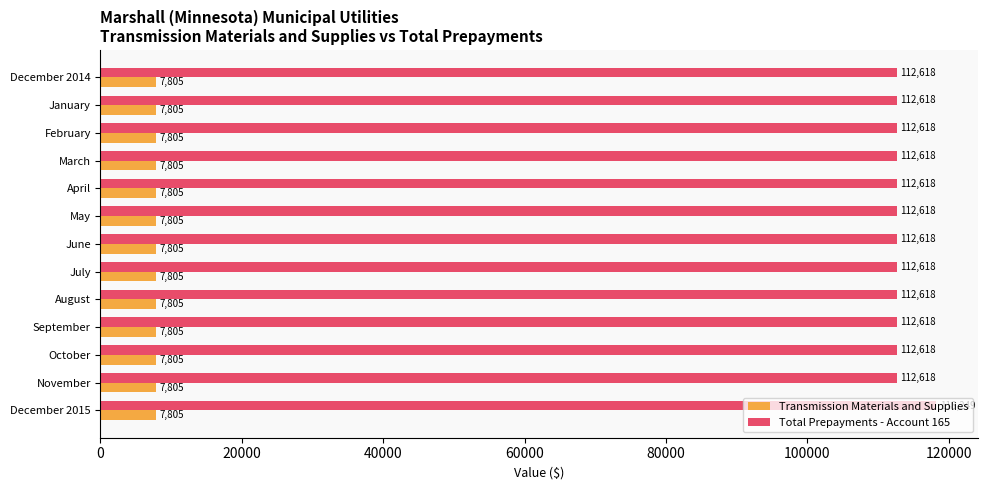

Which series has the largest total across all categories?

Total Prepayments - Account 165